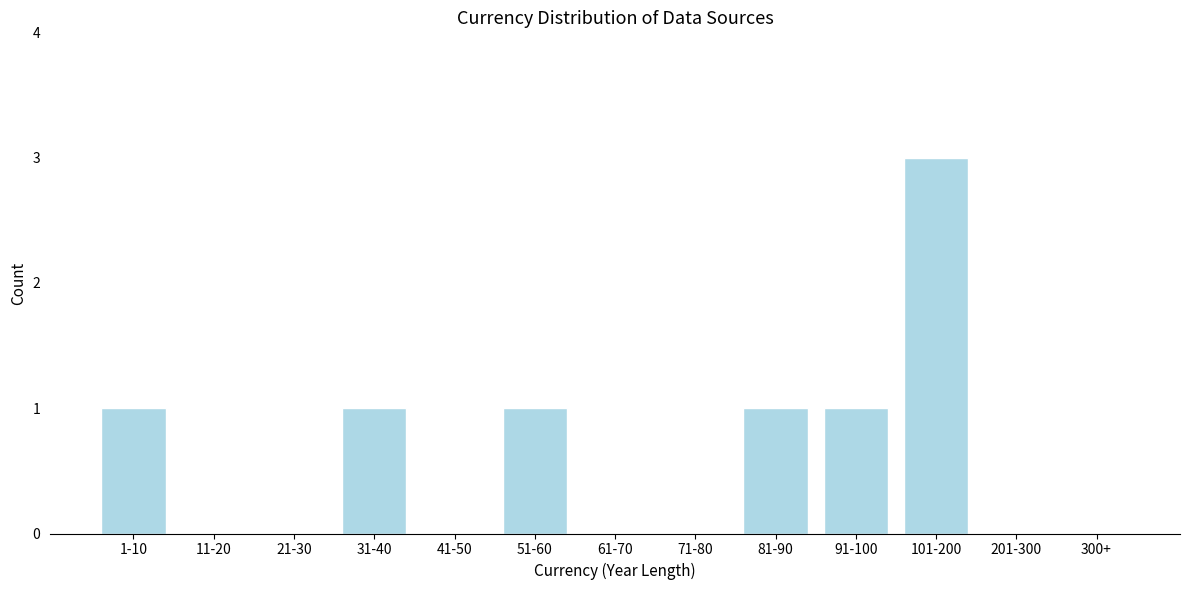

Reading left to right, extract all data points from this chart.

1-10=1	11-20=0	21-30=0	31-40=1	41-50=0	51-60=1	61-70=0	71-80=0	81-90=1	91-100=1	101-200=3	201-300=0	300+=0